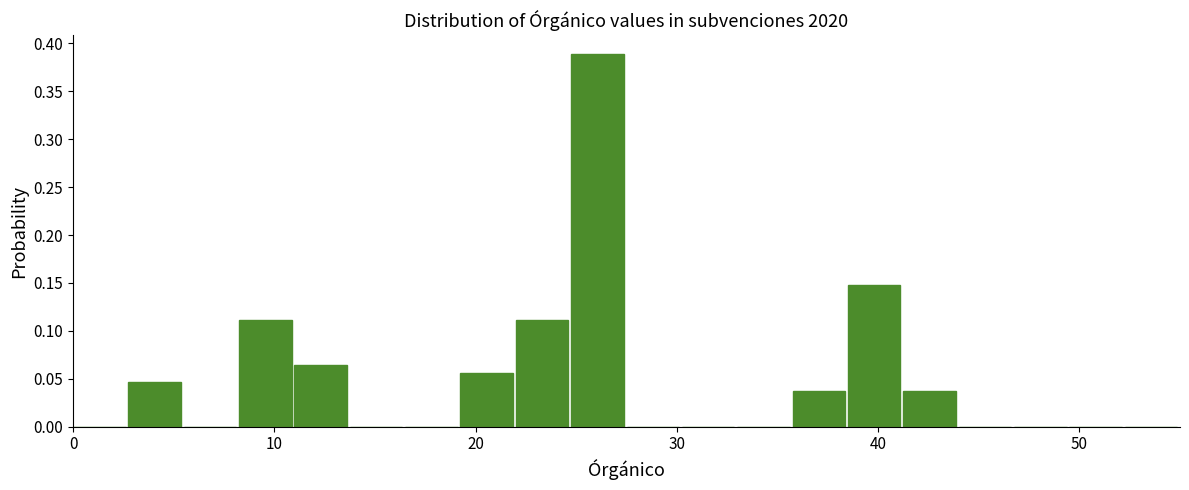

Around what value on the x-axis is the tallest bar? Give the approximate position of its centre, as read against the axis.

26